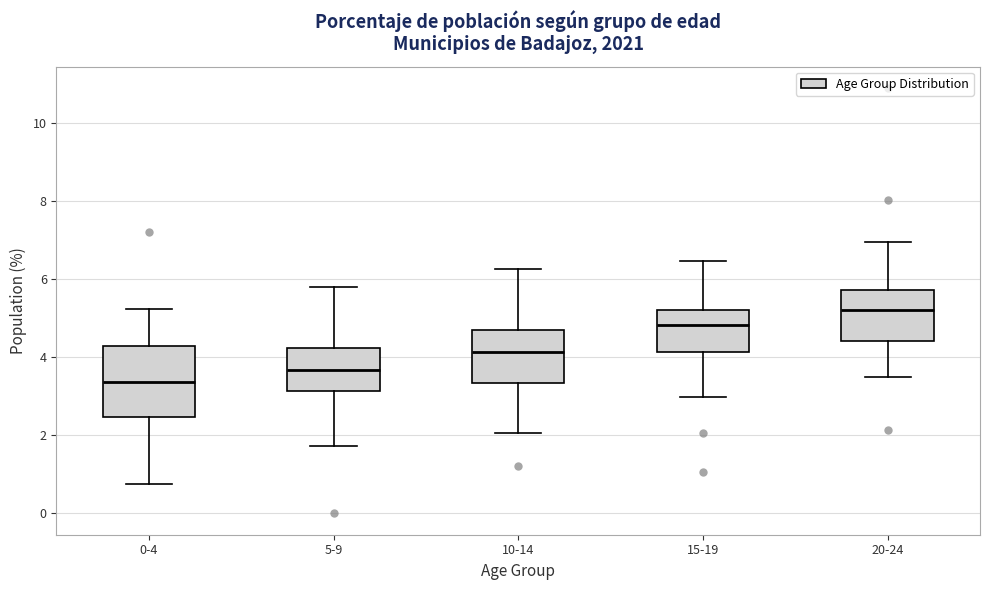

Which box is the tallest, from its lower edge to its upper edge?

0-4